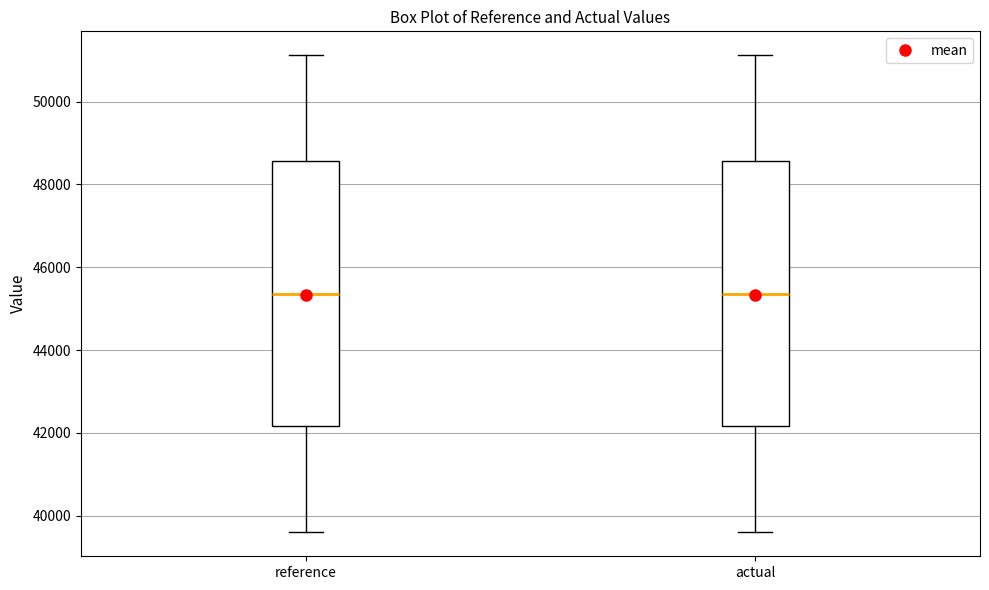

Reading left to right, transcribe this box plot: for each box, give where its median line is, the range the box spans, and where its two whiskers end, as read against the y-axis. The values are not printed on the chart, so give them approximately, as read against the axis.

reference: median 45400, box 42200 to 48600, whiskers 39600 to 51200
actual: median 45400, box 42200 to 48600, whiskers 39600 to 51200